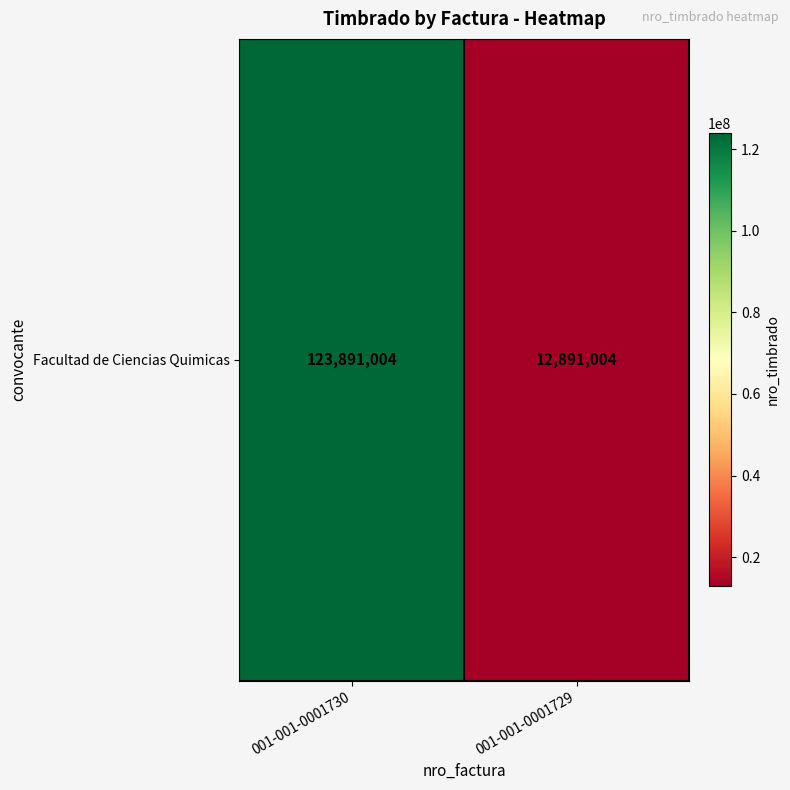

Reading right to left, extract all data points from this chart.

001-001-0001729=12891004	001-001-0001730=123891004